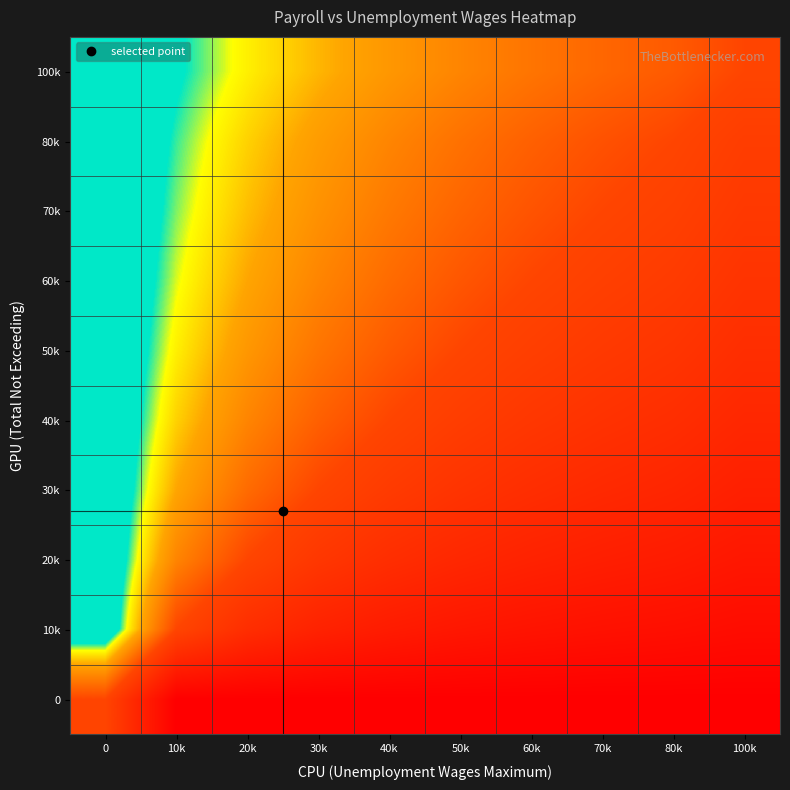

Reading left to right, extract all data points from this chart.

0: 0=0.5	10k=1.0	20k=1.0	30k=1.0	40k=1.0	50k=1.0	60k=1.0	70k=1.0	80k=1.0	100k=1.0
10k: 0=0.0	10k=0.5	20k=0.7	30k=0.8	40k=0.8	50k=0.8	60k=0.9	70k=0.9	80k=0.9	100k=0.9
20k: 0=0.0	10k=0.3	20k=0.5	30k=0.6	40k=0.7	50k=0.7	60k=0.8	70k=0.8	80k=0.8	100k=0.8
30k: 0=0.0	10k=0.2	20k=0.4	30k=0.5	40k=0.6	50k=0.6	60k=0.7	70k=0.7	80k=0.7	100k=0.8
40k: 0=0.0	10k=0.2	20k=0.3	30k=0.4	40k=0.5	50k=0.6	60k=0.6	70k=0.6	80k=0.7	100k=0.7
50k: 0=0.0	10k=0.2	20k=0.3	30k=0.4	40k=0.4	50k=0.5	60k=0.5	70k=0.6	80k=0.6	100k=0.7
60k: 0=0.0	10k=0.1	20k=0.2	30k=0.3	40k=0.4	50k=0.5	60k=0.5	70k=0.5	80k=0.6	100k=0.6
70k: 0=0.0	10k=0.1	20k=0.2	30k=0.3	40k=0.4	50k=0.4	60k=0.5	70k=0.5	80k=0.5	100k=0.6
80k: 0=0.0	10k=0.1	20k=0.2	30k=0.3	40k=0.3	50k=0.4	60k=0.4	70k=0.5	80k=0.5	100k=0.6
100k: 0=0.0	10k=0.1	20k=0.2	30k=0.2	40k=0.3	50k=0.3	60k=0.4	70k=0.4	80k=0.4	100k=0.5